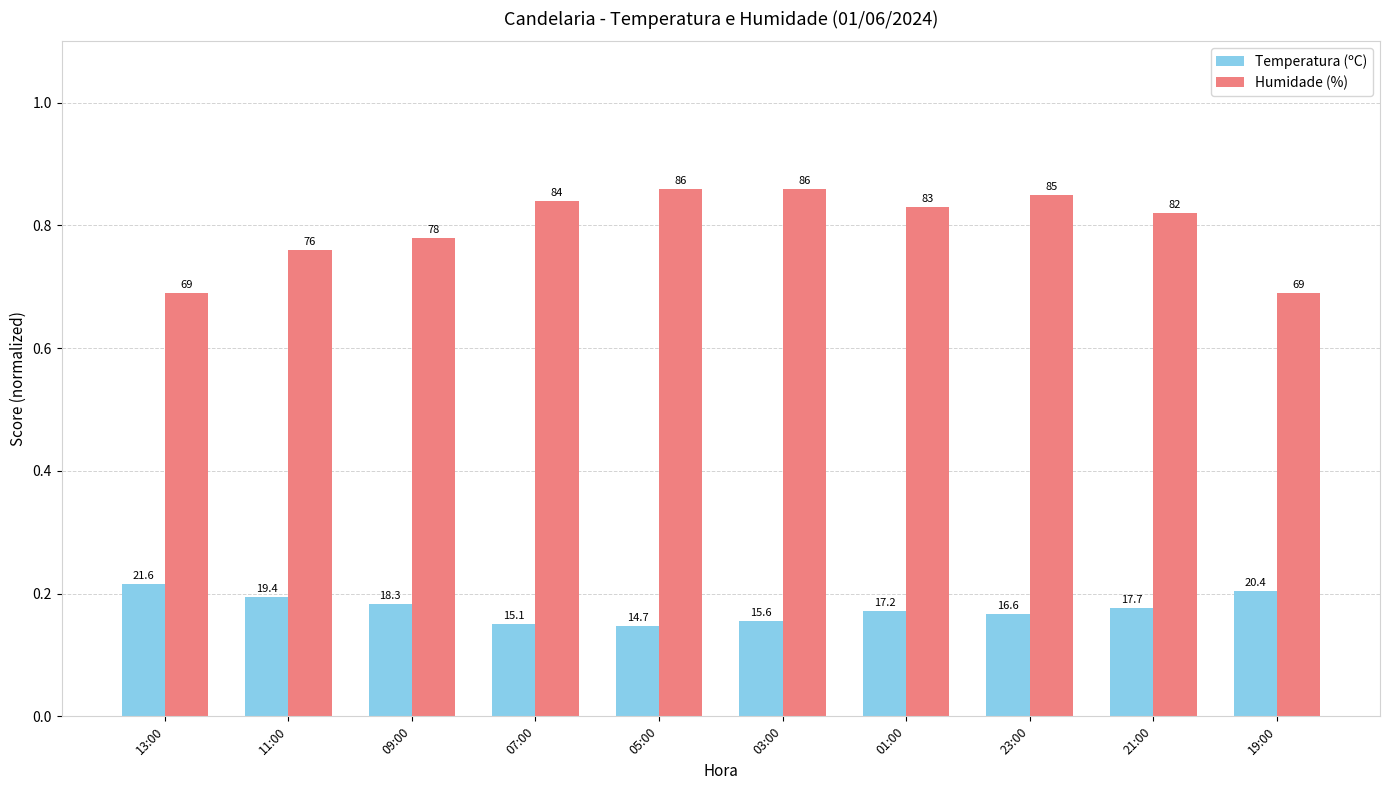

Is the value of Temperatura (ºC) at 09:00 greater than the value of Humidade (%) at 05:00?

No